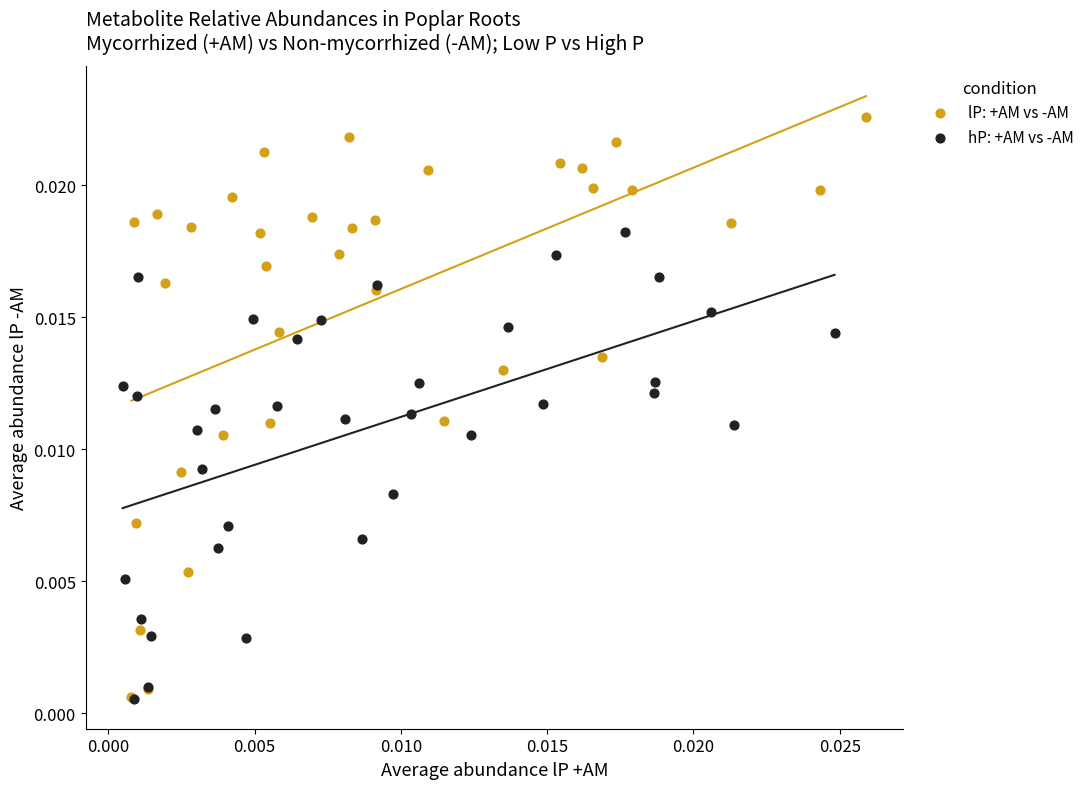

Which series has the largest Y range (max minus min)?

lP: +AM vs -AM